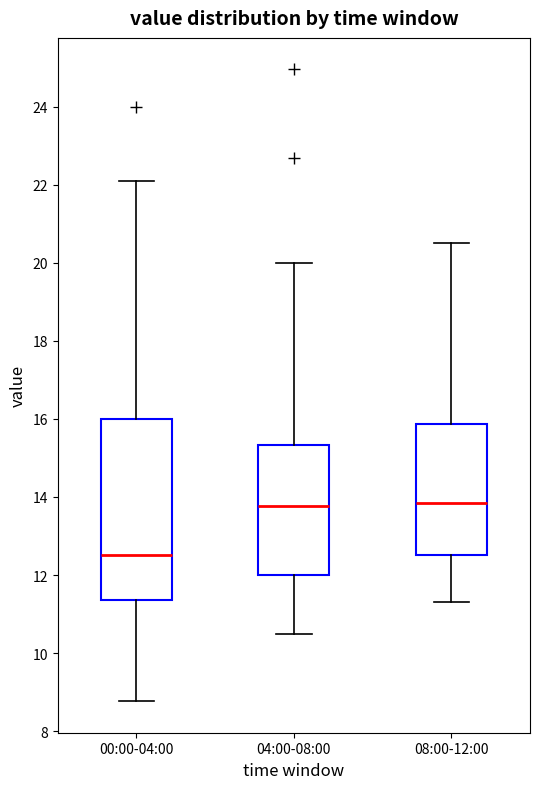

Reading left to right, read every box against the y-axis: the position of its median line, the range the box covers, and the ends of its whiskers. The values are not printed on the chart, so give them approximately, as read against the axis.

00:00-04:00: median 12.6, box 11.4 to 16.0, whiskers 8.8 to 22.2
04:00-08:00: median 13.8, box 12.0 to 15.4, whiskers 10.6 to 20.0
08:00-12:00: median 13.8, box 12.6 to 15.8, whiskers 11.4 to 20.6